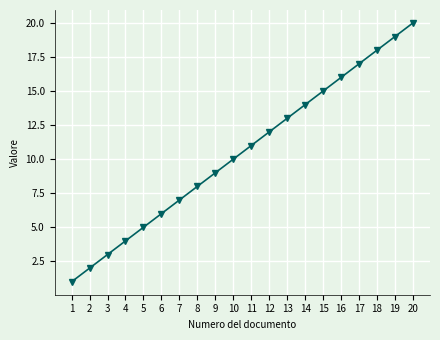

Rank the categories by value from lowest to highest.

1, 2, 3, 4, 5, 6, 7, 8, 9, 10, 11, 12, 13, 14, 15, 16, 17, 18, 19, 20